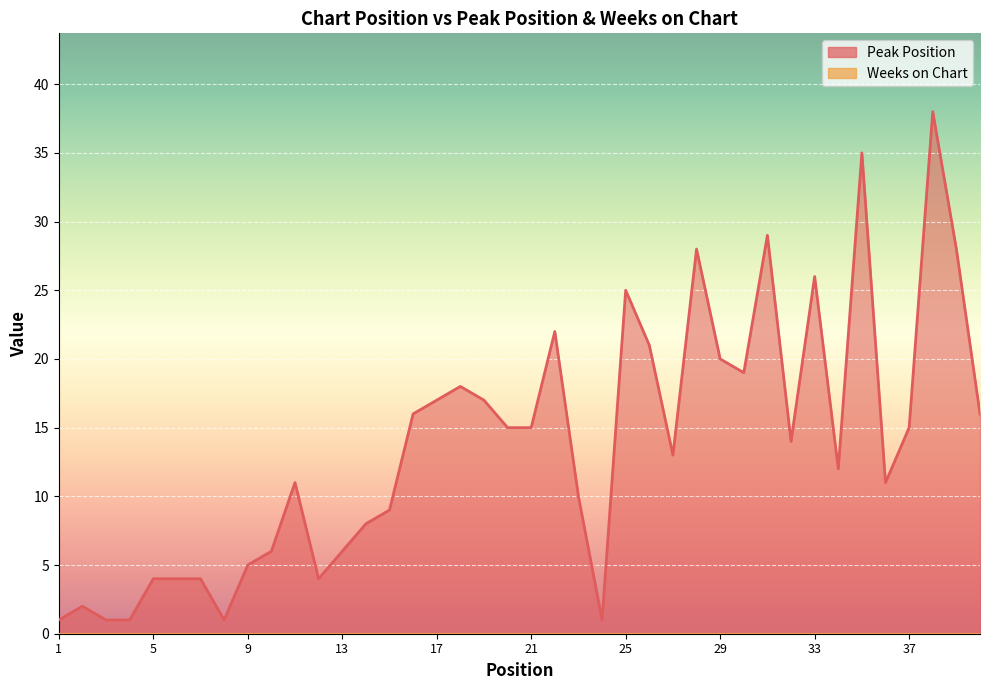

Where is the first local minimum?

8